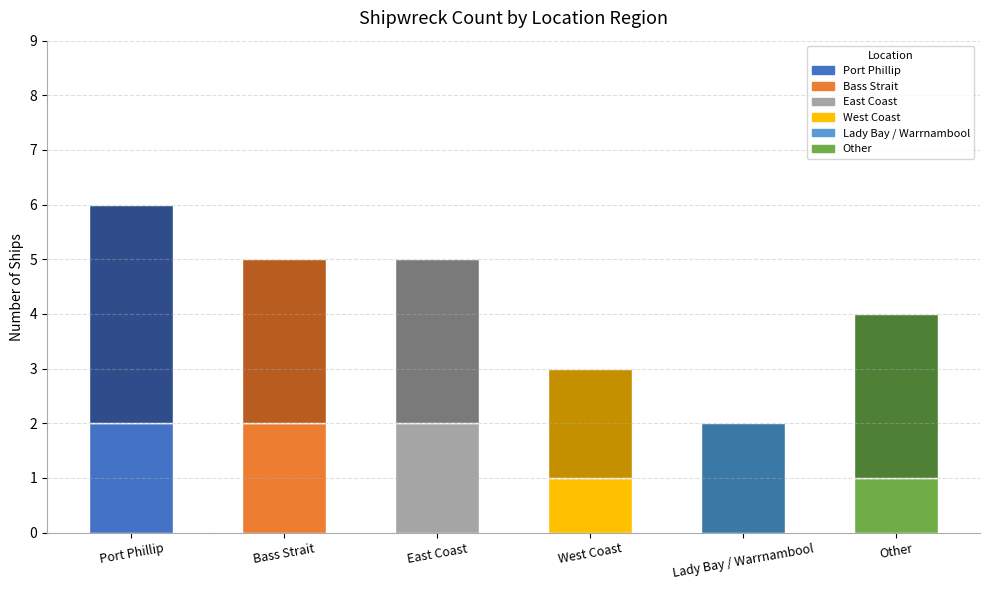

Reading right to left, extract all data points from this chart.

4	2	3	5	5	6